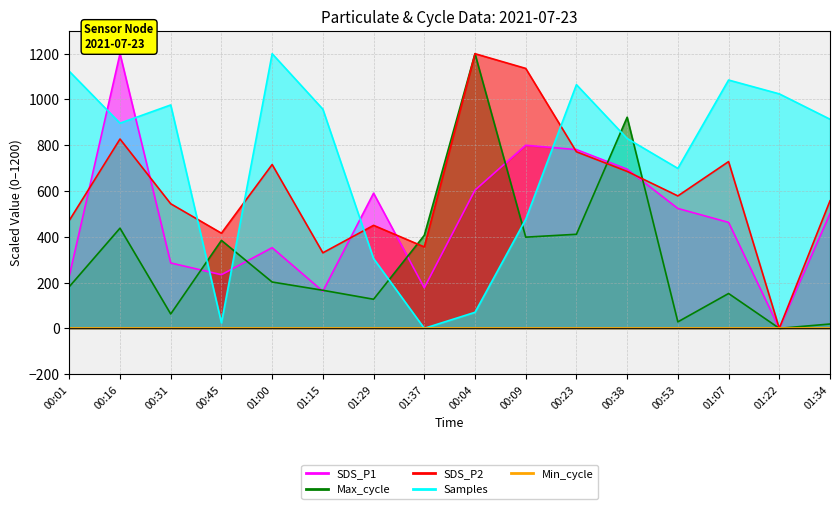

Which series has the widest spread of values?

SDS_P1 line